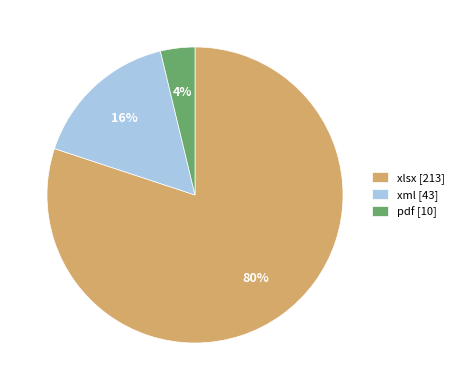

Do pdf [10] and xlsx [213] together represent more than half of the pie?

Yes